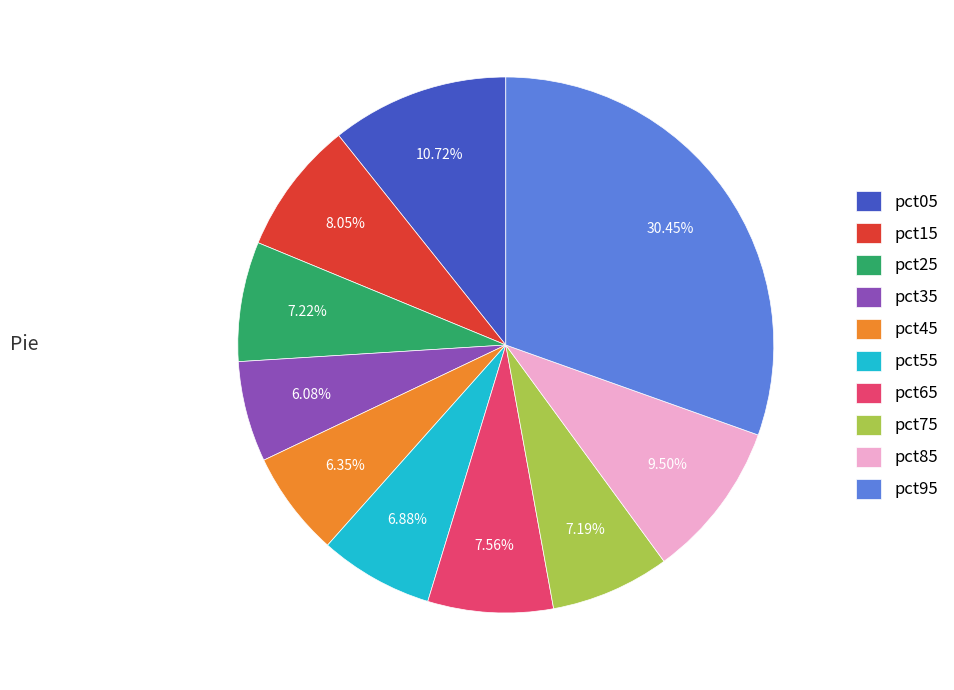

To the nearest percent, what portion does pct15 represent?

8%